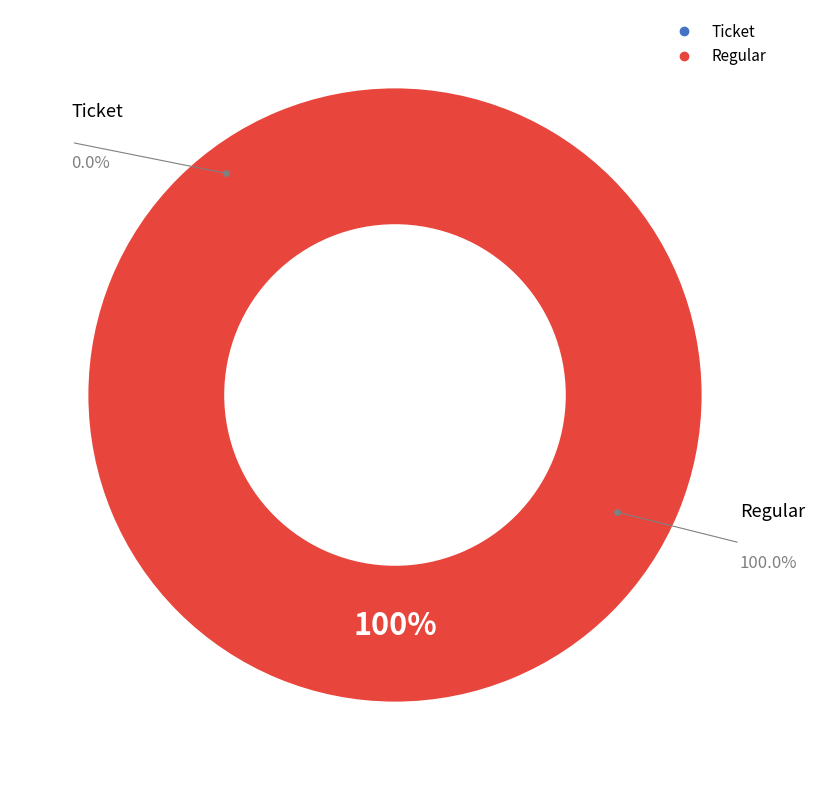

Which slice is the smallest?

Ticket